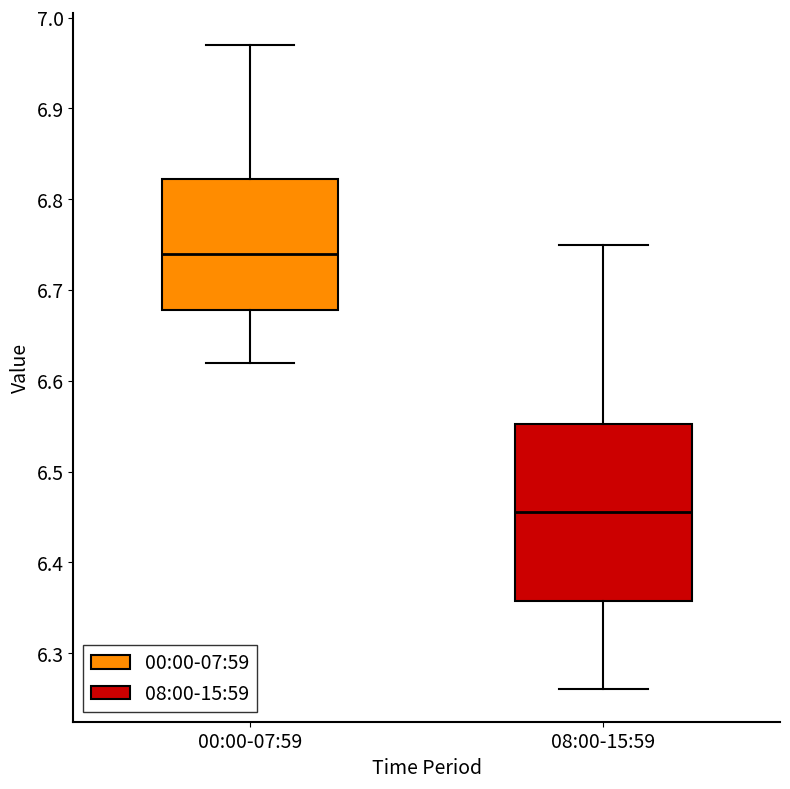

Reading left to right, transcribe this box plot: for each box, give where its median line is, the range the box spans, and where its two whiskers end, as read against the y-axis. The values are not printed on the chart, so give them approximately, as read against the axis.

00:00-07:59: median 6.74, box 6.68 to 6.82, whiskers 6.62 to 6.97
08:00-15:59: median 6.46, box 6.36 to 6.55, whiskers 6.26 to 6.75